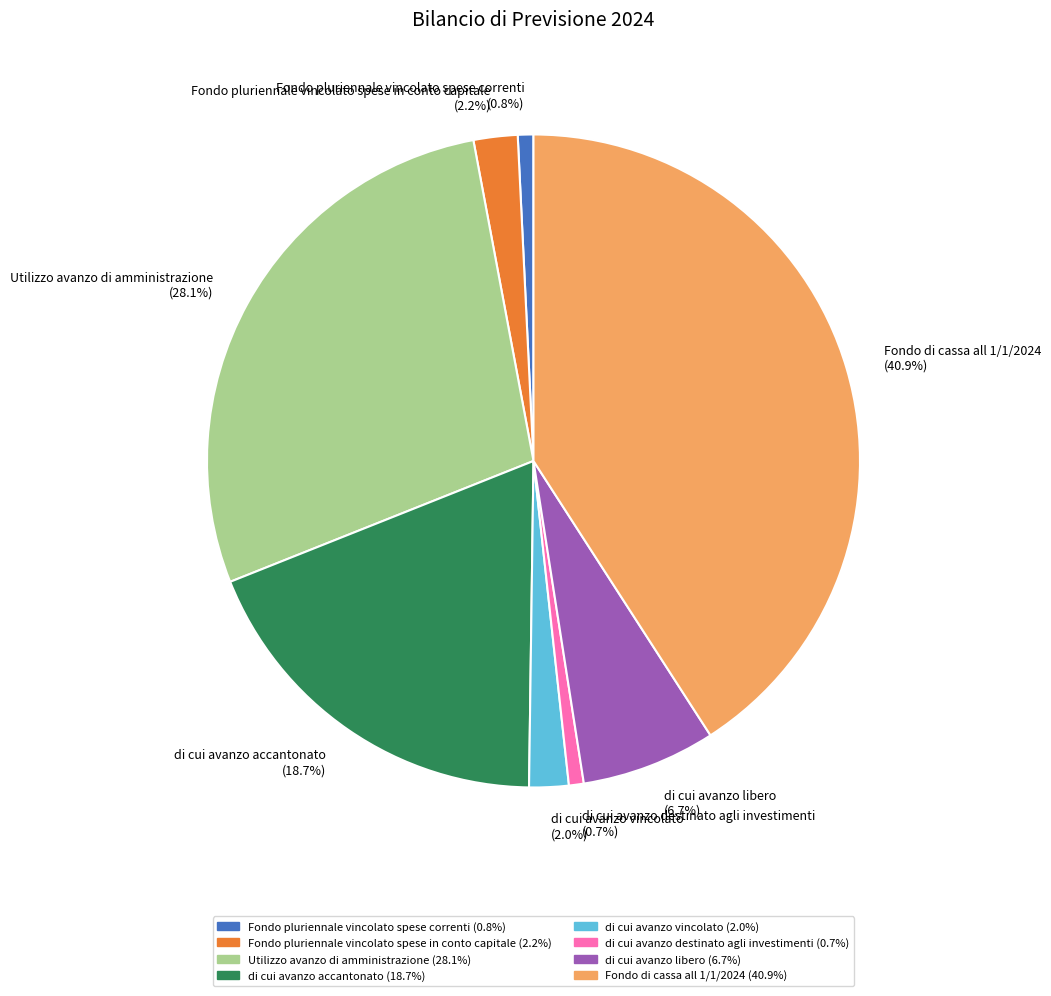

To the nearest percent, what portion does Utilizzo avanzo di amministrazione represent?

28%